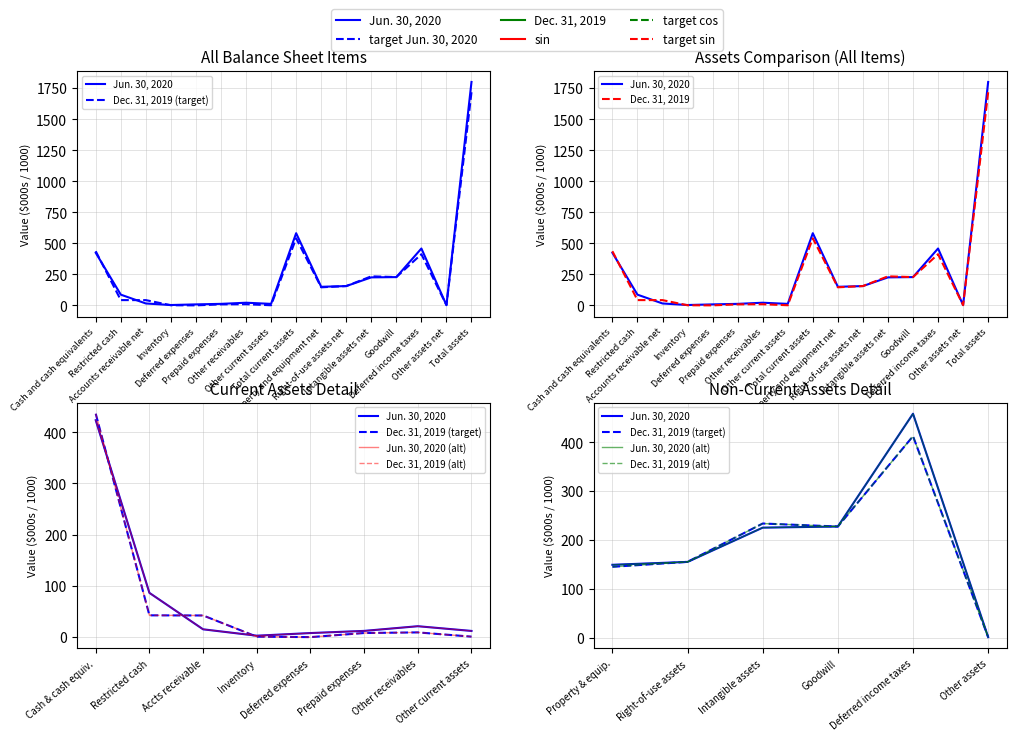

Between Property and equipment net and Deferred income taxes, which series saw the biggest shift?

Jun. 30, 2020